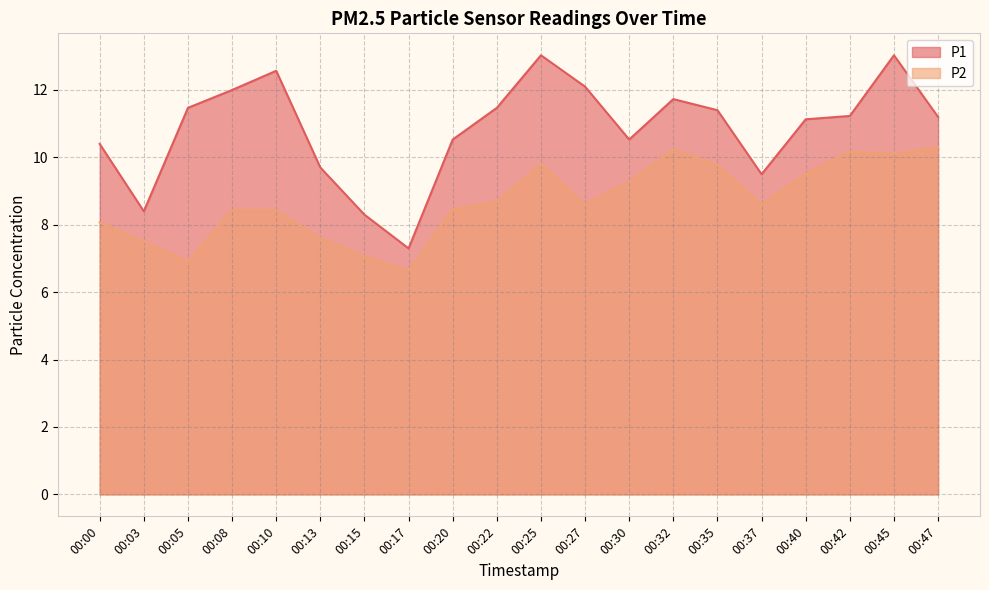

In P1, how many points are higher than both neighbors (excluding endpoints)?

4